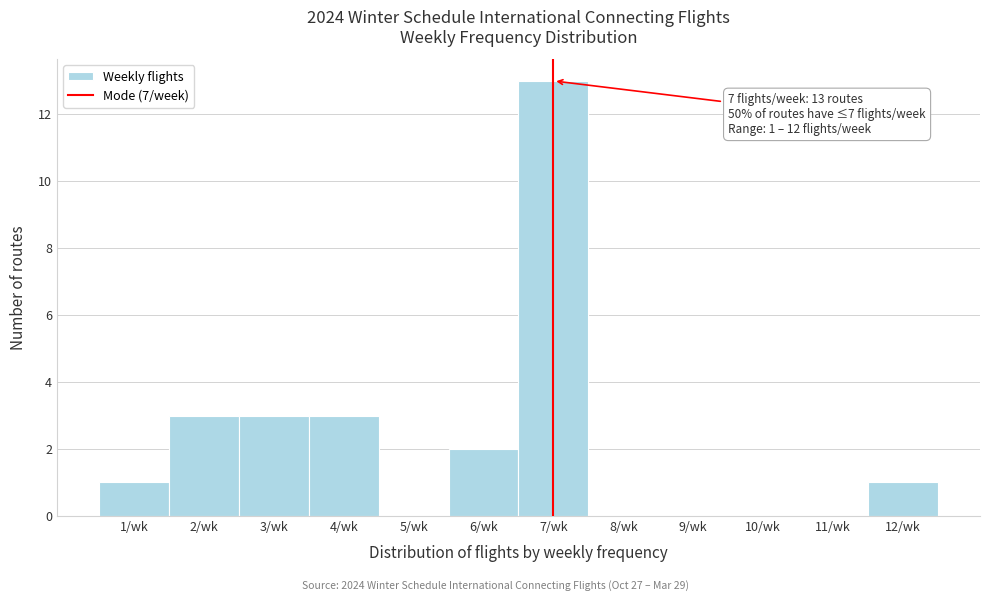

Which range on the x-axis has the tallest bar?

6.5 to 7.5